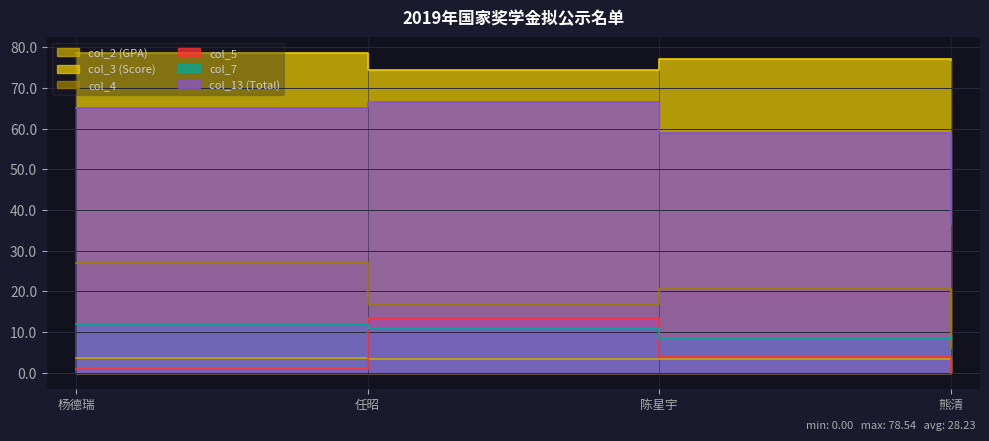

True or false: col_13 (Total) has more than 2 points higher than both neighbors.

False